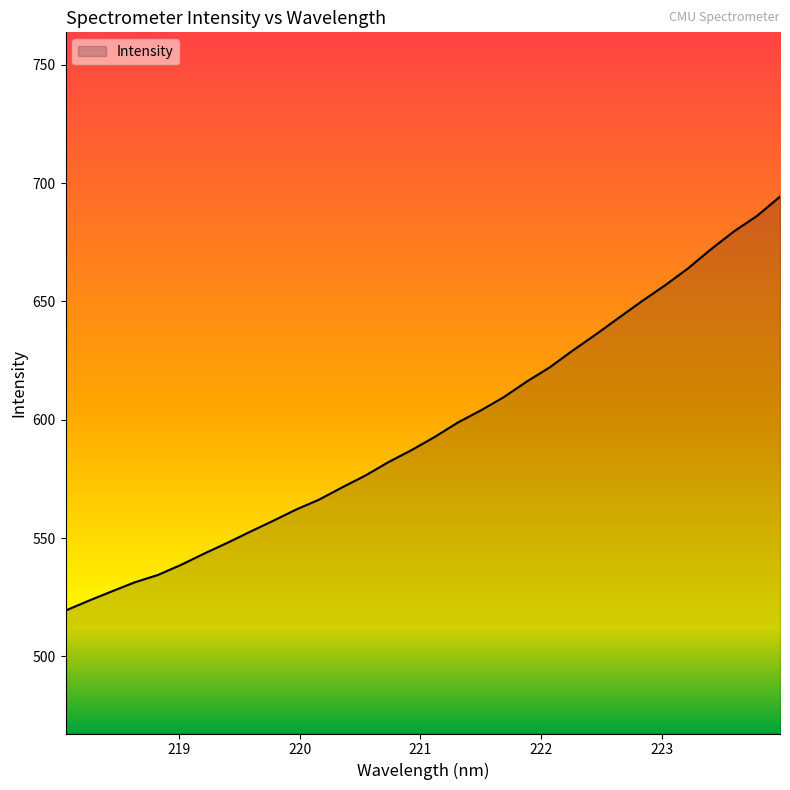

What is the difference between the maximum and minimum values?

174.9